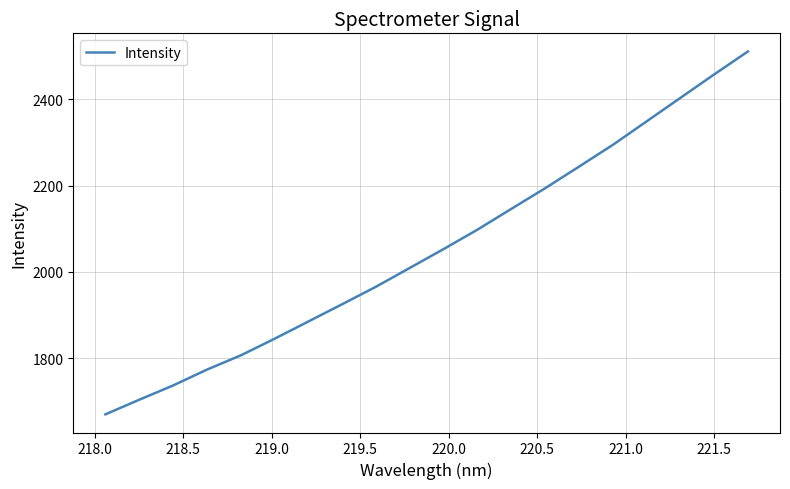

What is the greatest value displayed?

2510.2